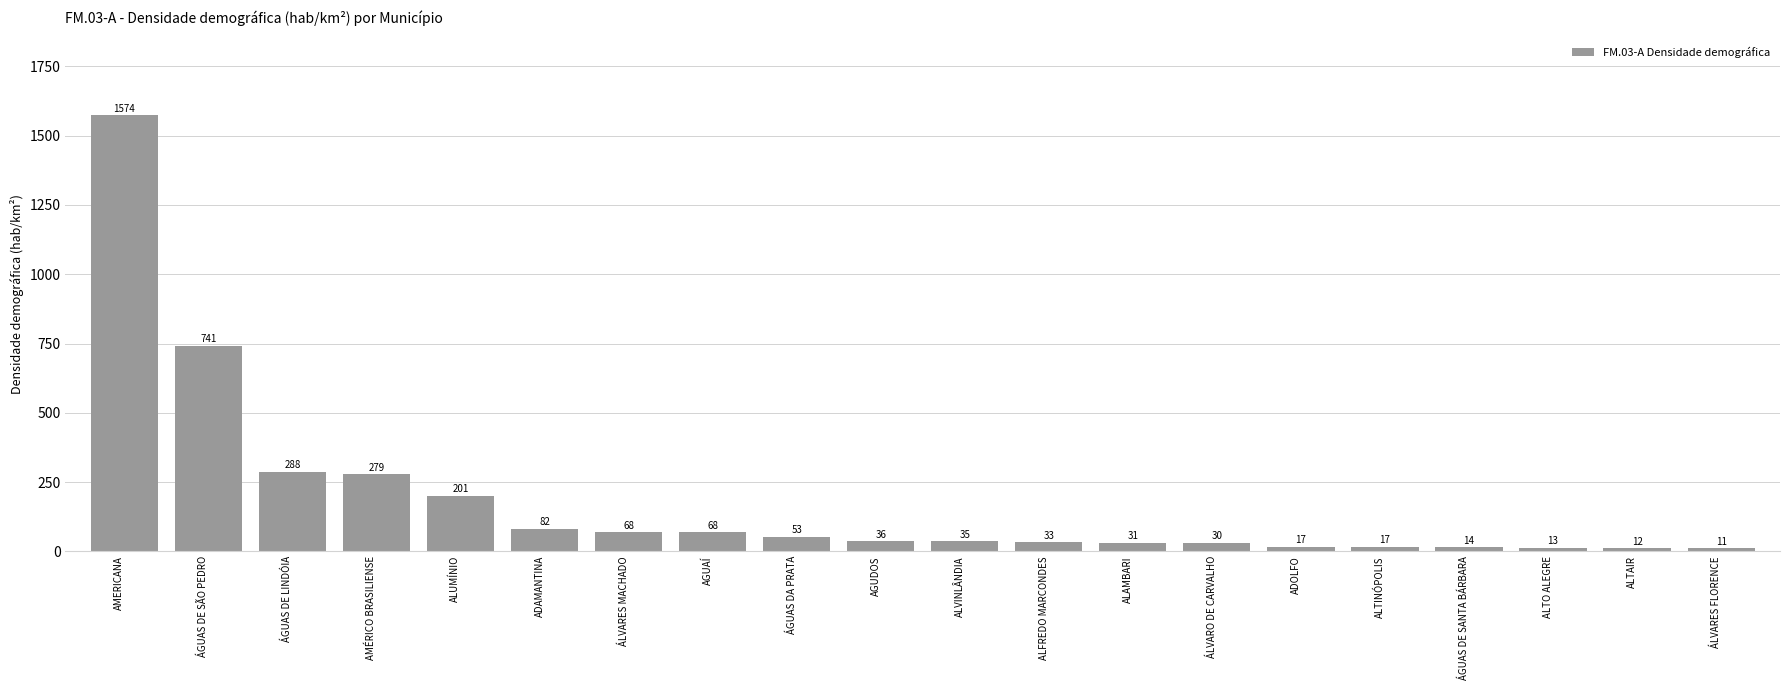

Which label corresponds to the smallest value in the chart?

ÁLVARES FLORENCE